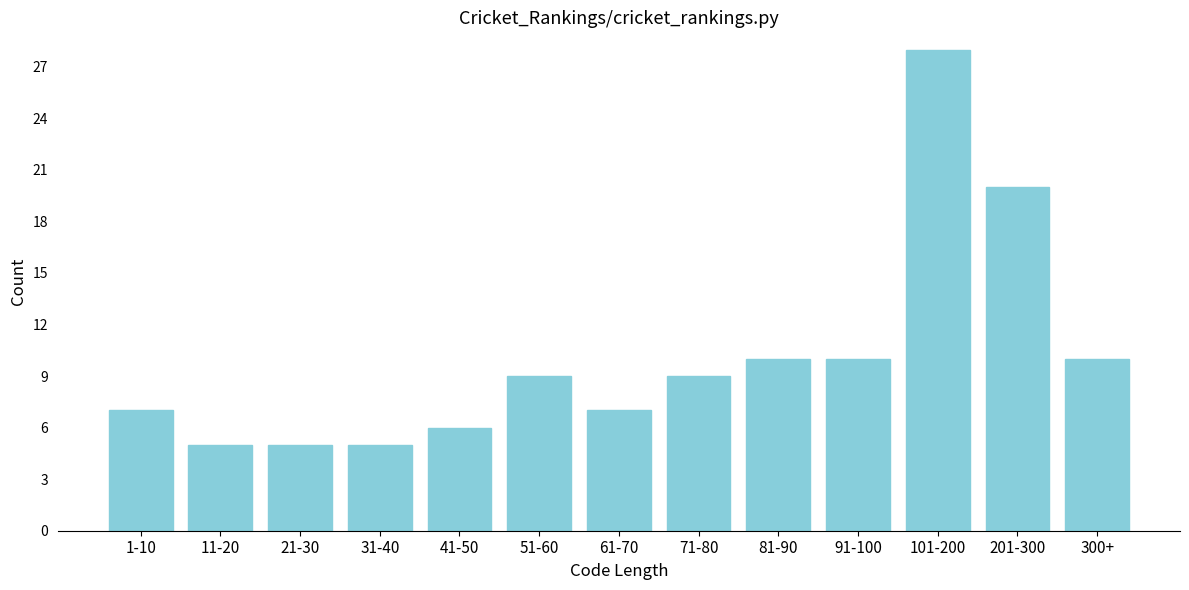

Reading left to right, transcribe all the data shown in this chart.

7	5	5	5	6	9	7	9	10	10	28	20	10